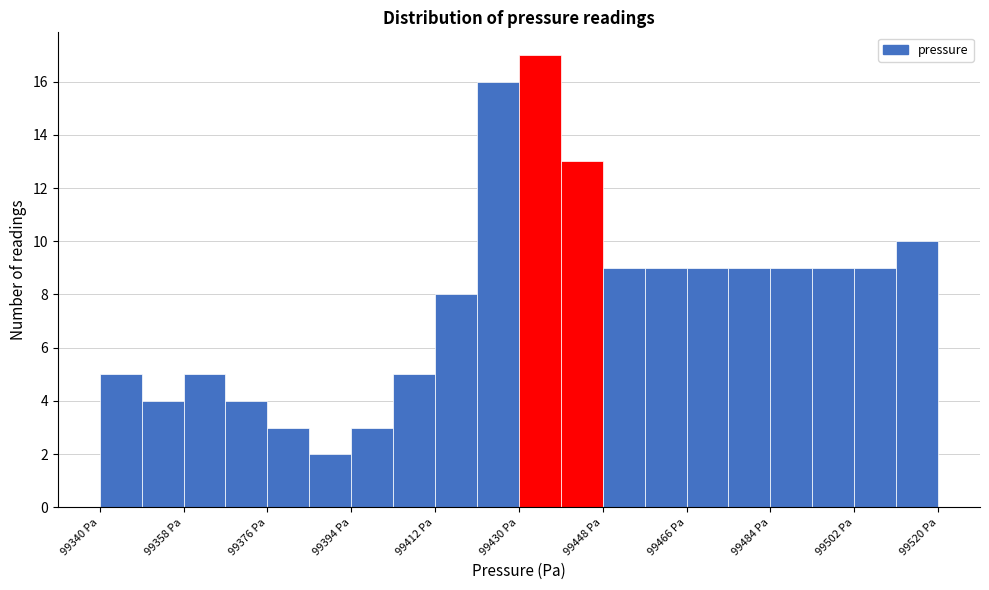

Reading left to right, transcribe this chart: for each bar, give the range it covers on the x-axis and its height. Neither the bar edges nor the heights are printed on the chart, so give them approximately, as read against the axes.

99340 to 99349: 5
99349 to 99358: 4
99358 to 99367: 5
99367 to 99376: 4
99376 to 99385: 3
99385 to 99394: 2
99394 to 99403: 3
99403 to 99412: 5
99412 to 99421: 8
99421 to 99430: 16
99430 to 99439: 17
99439 to 99448: 13
99448 to 99457: 9
99457 to 99466: 9
99466 to 99475: 9
99475 to 99484: 9
99484 to 99493: 9
99493 to 99502: 9
99502 to 99511: 9
99511 to 99520: 10